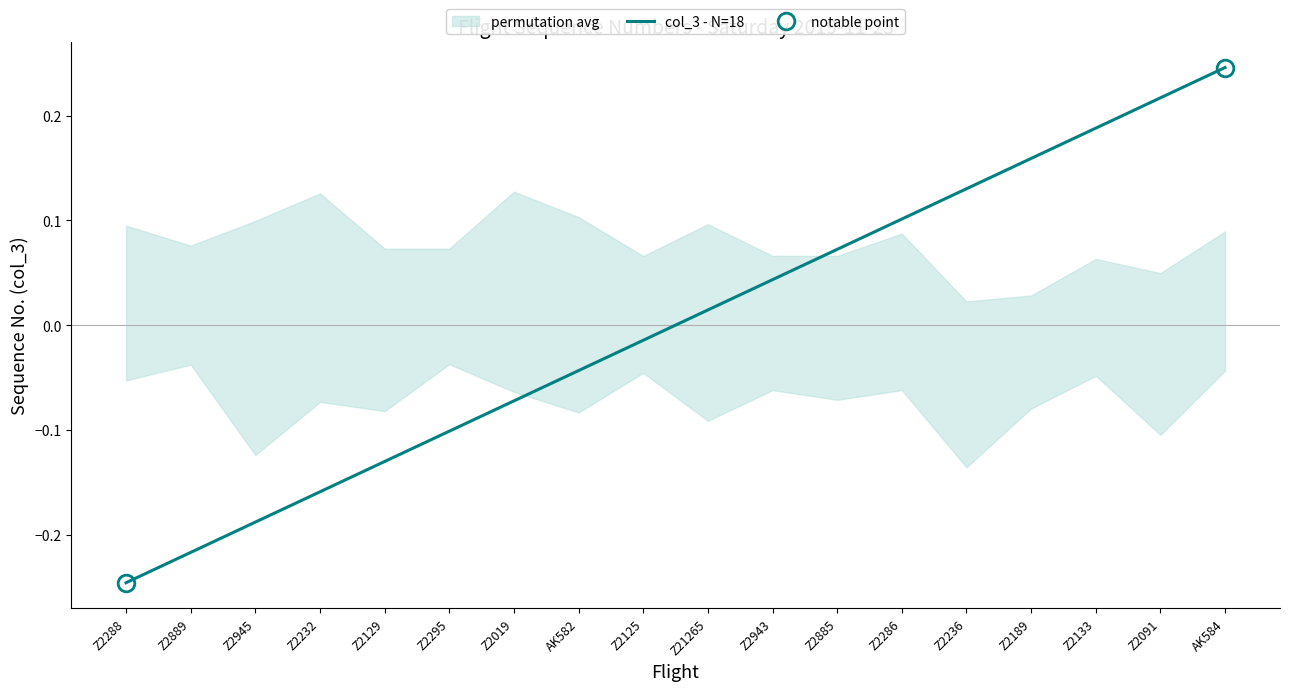

Where does the data first go above 0?

Z21265